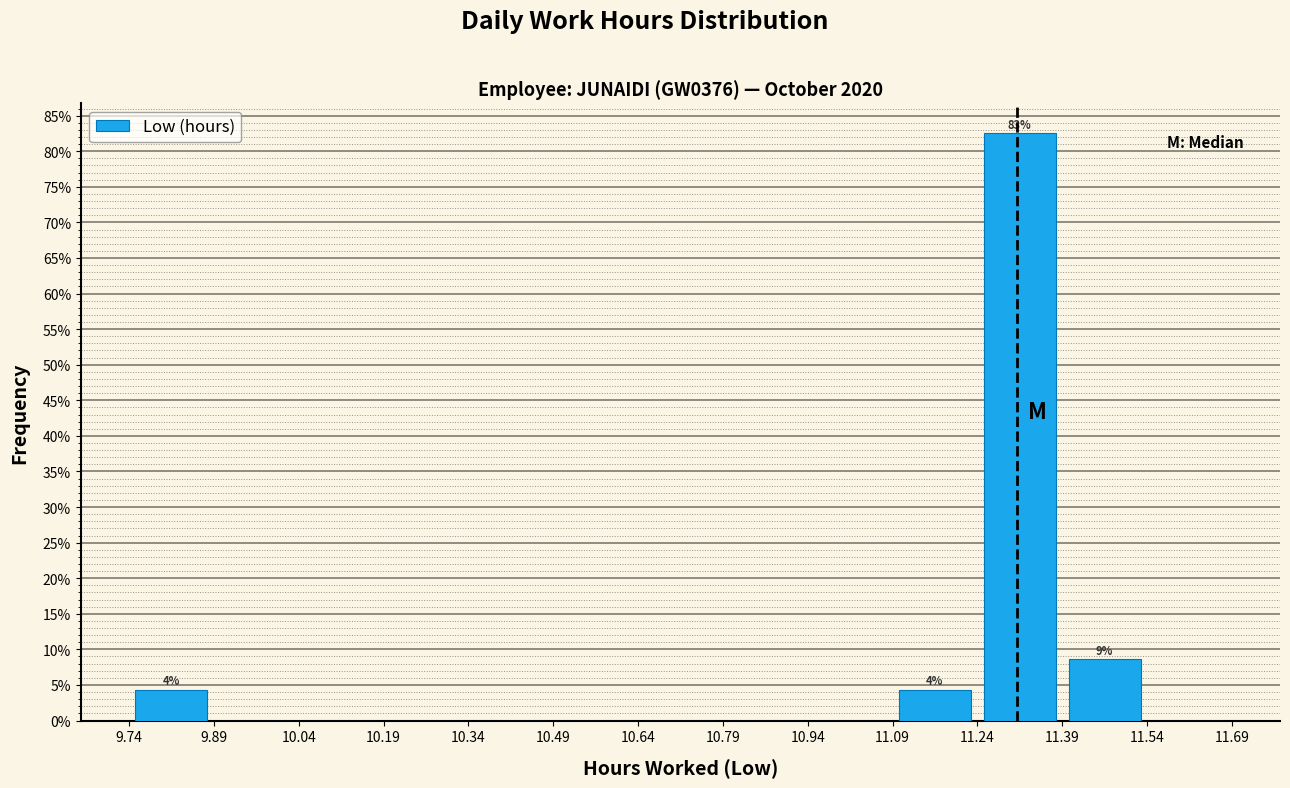

Which range on the x-axis has the tallest bar?

11.24 to 11.39